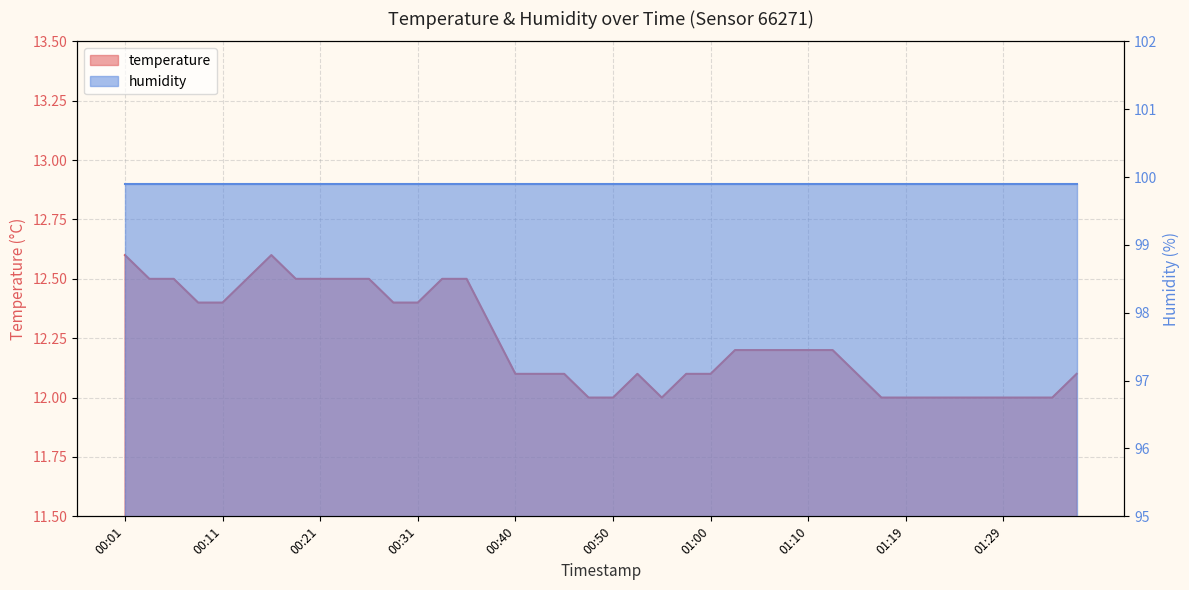

Is it true that the value at 01:22 is 19.3?

False